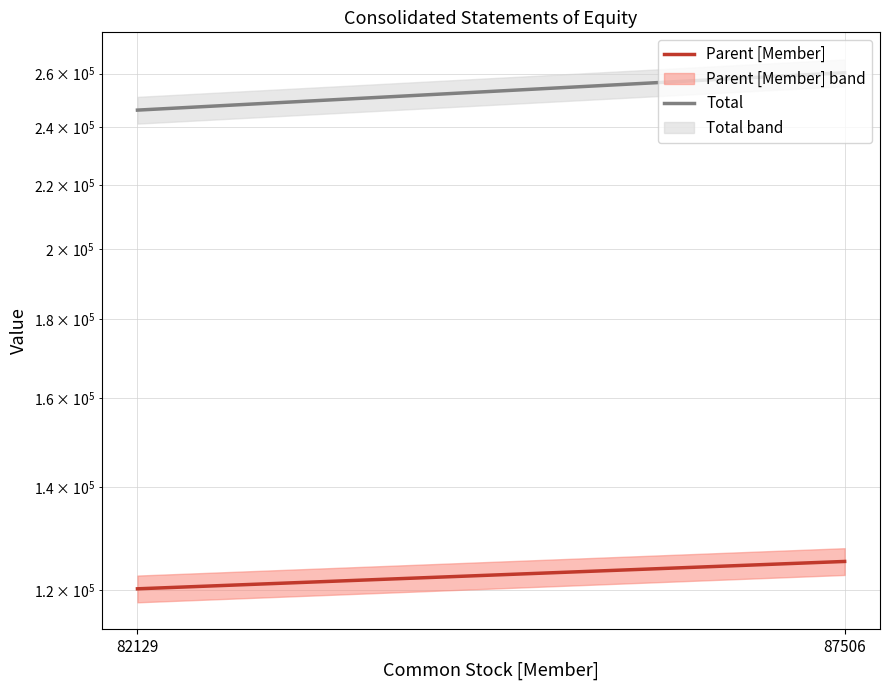

How many lines are shown in the chart?

2